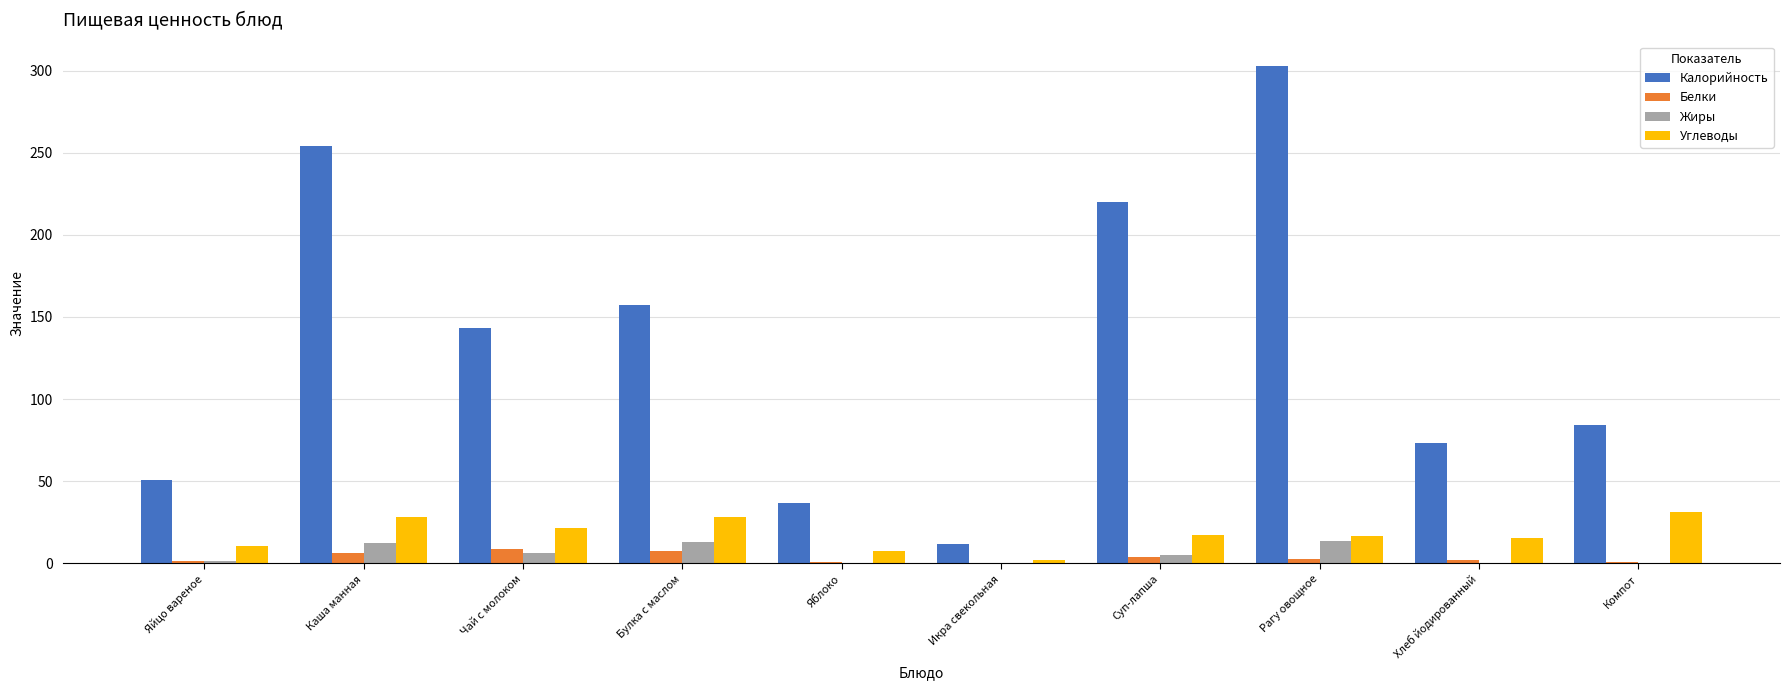

The value of Калорийность at Компот is 84.0. True or false?

True